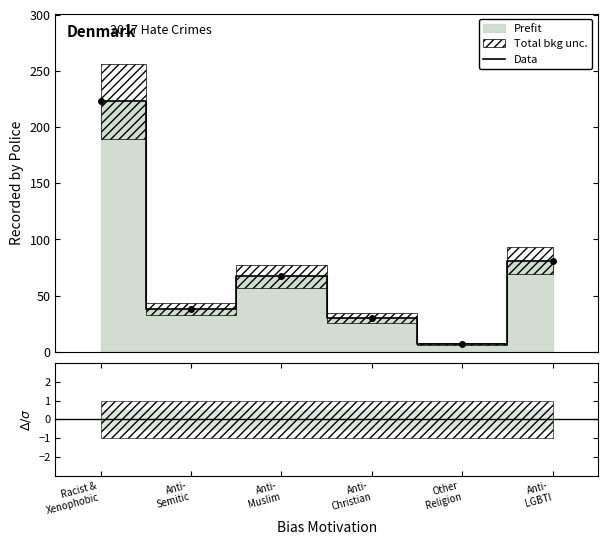

Rank the categories by value from lowest to highest.

Other
Religion, Anti-
Christian, Anti-
Semitic, Anti-
Muslim, Anti-
LGBTI, Racist &
Xenophobic